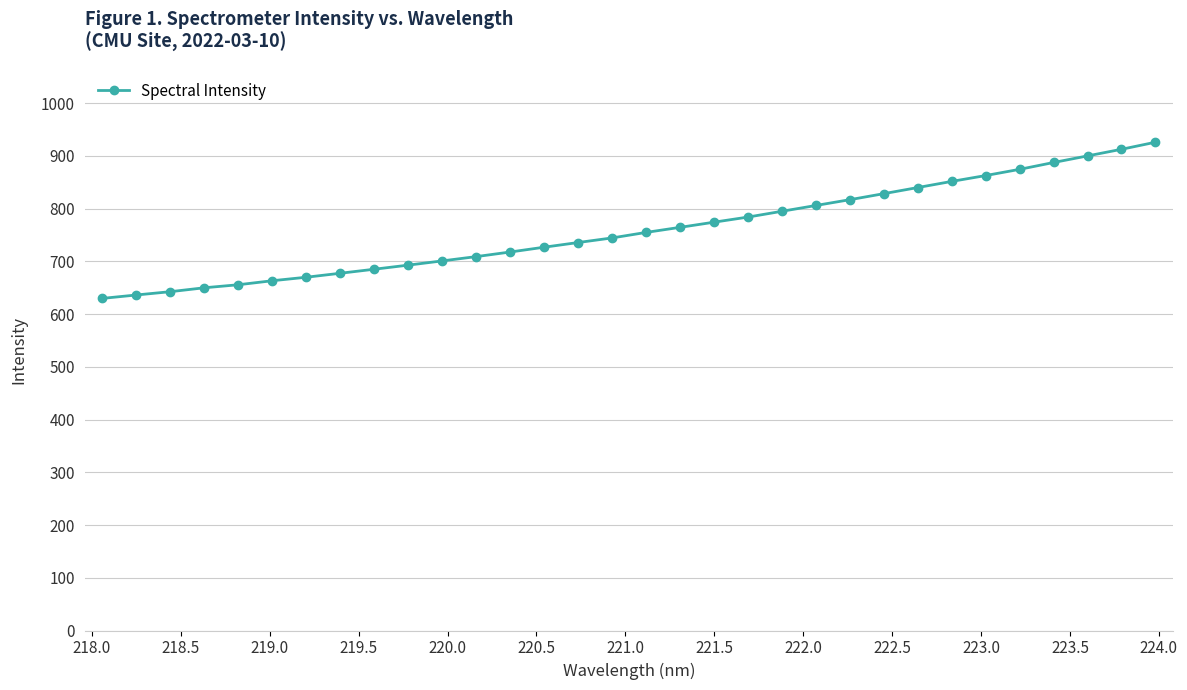

What is the greatest value displayed?

925.9